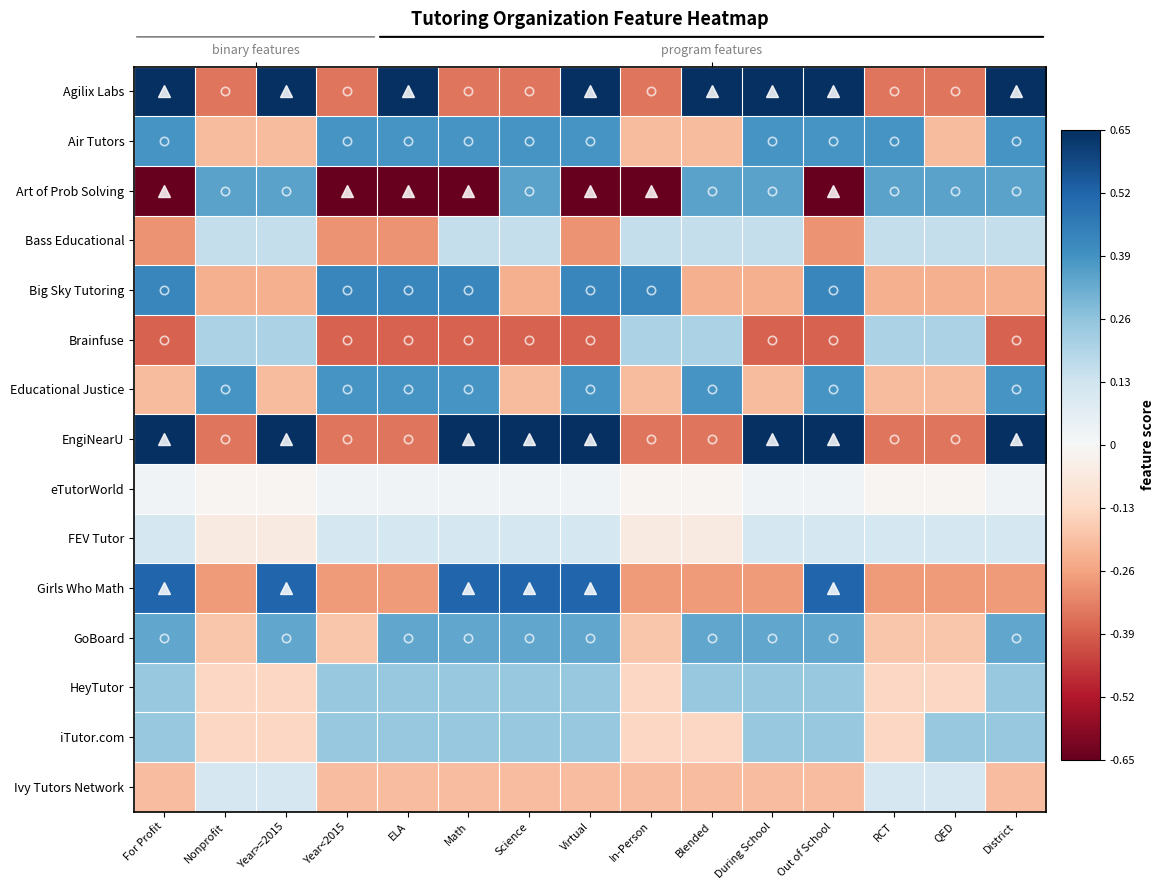

List the labels in order of iTutor.com value, largest first.

For Profit, Year<2015, ELA, Math, Science, Virtual, During School, Out of School, QED, District, Nonprofit, Year>=2015, In-Person, Blended, RCT